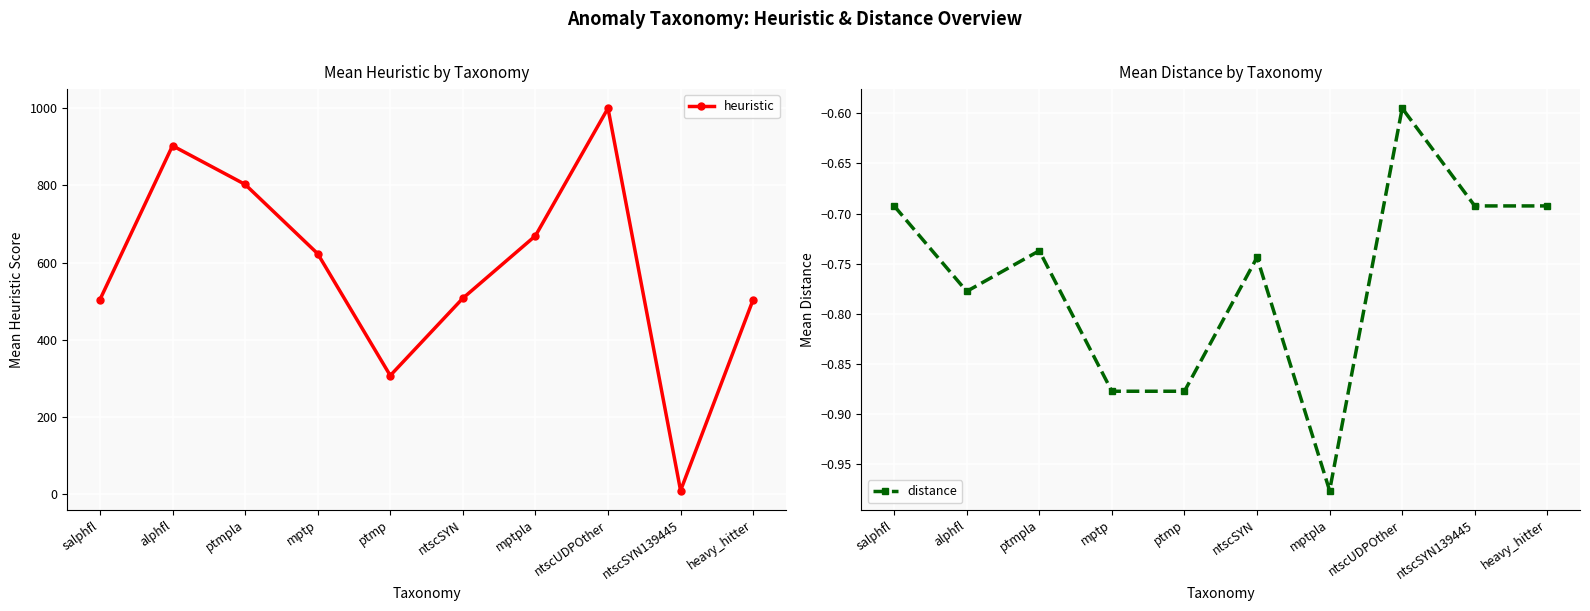

True or false: heuristic has more than 2 points higher than both neighbors.

False